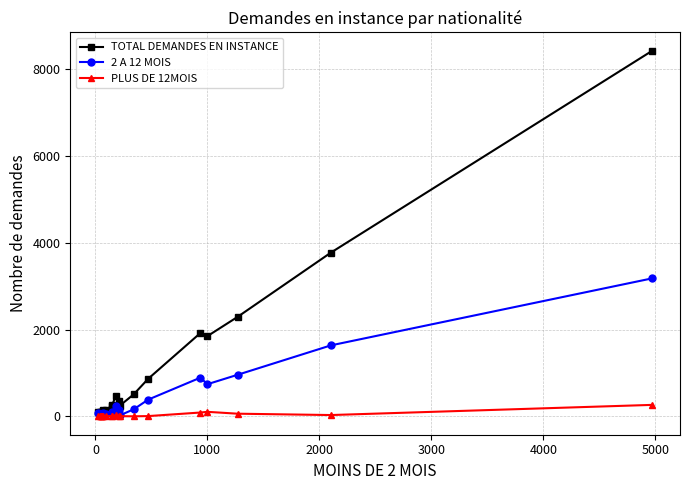

What are all the series names shown in the legend?

TOTAL DEMANDES EN INSTANCE, 2 A 12 MOIS, PLUS DE 12MOIS